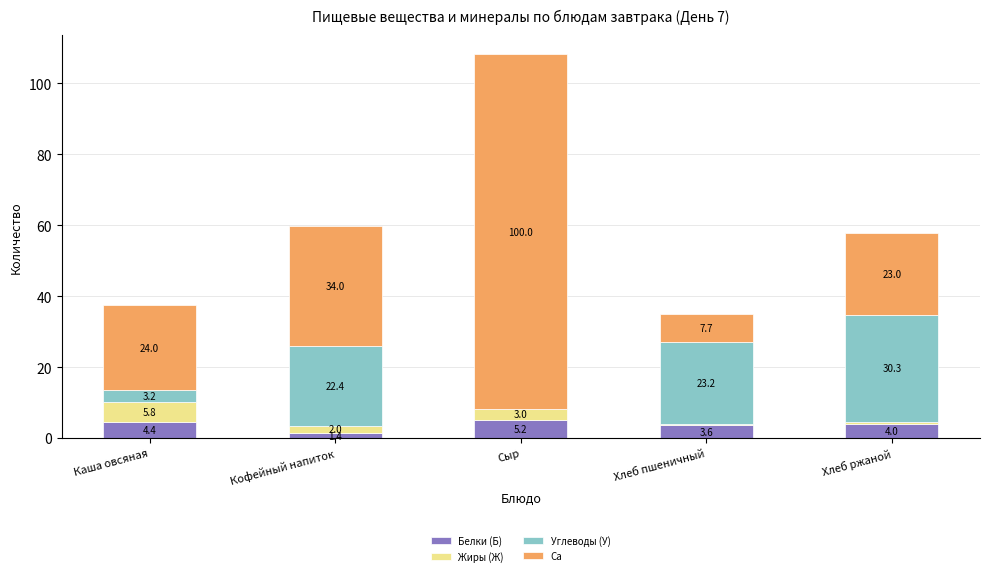

Does the chart contain stacked bars?

Yes